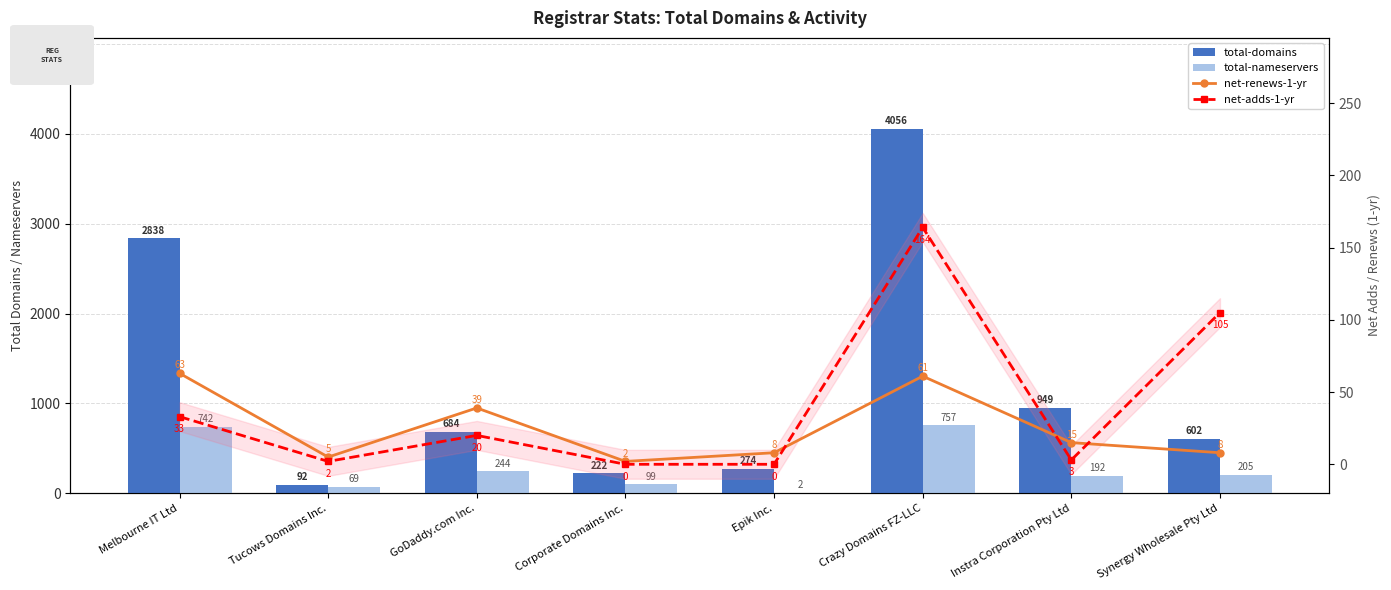

At which category is the sum across all series the highest?

Crazy Domains FZ-LLC